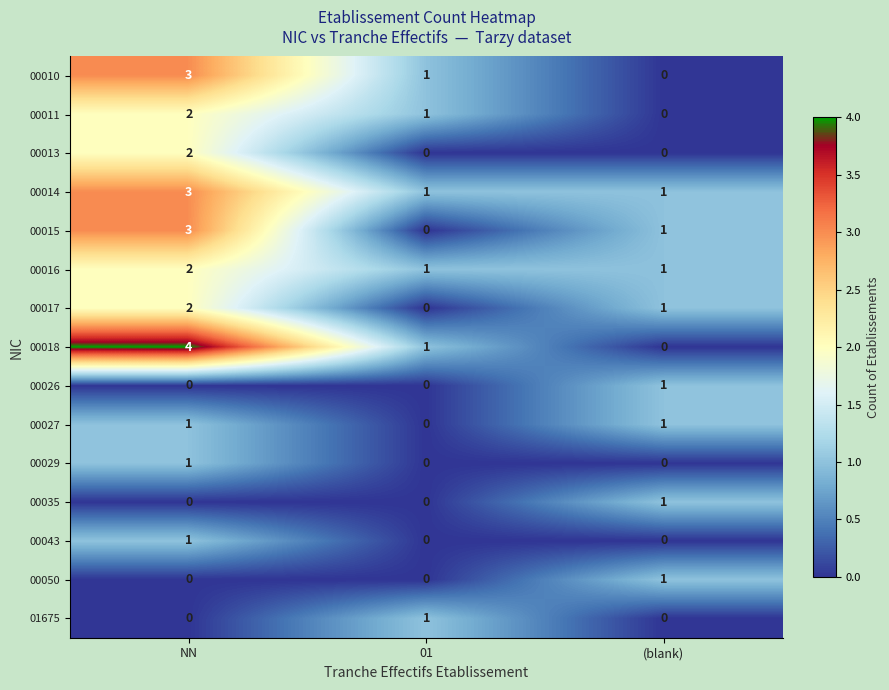

What is the total value across all series at (blank)?

8